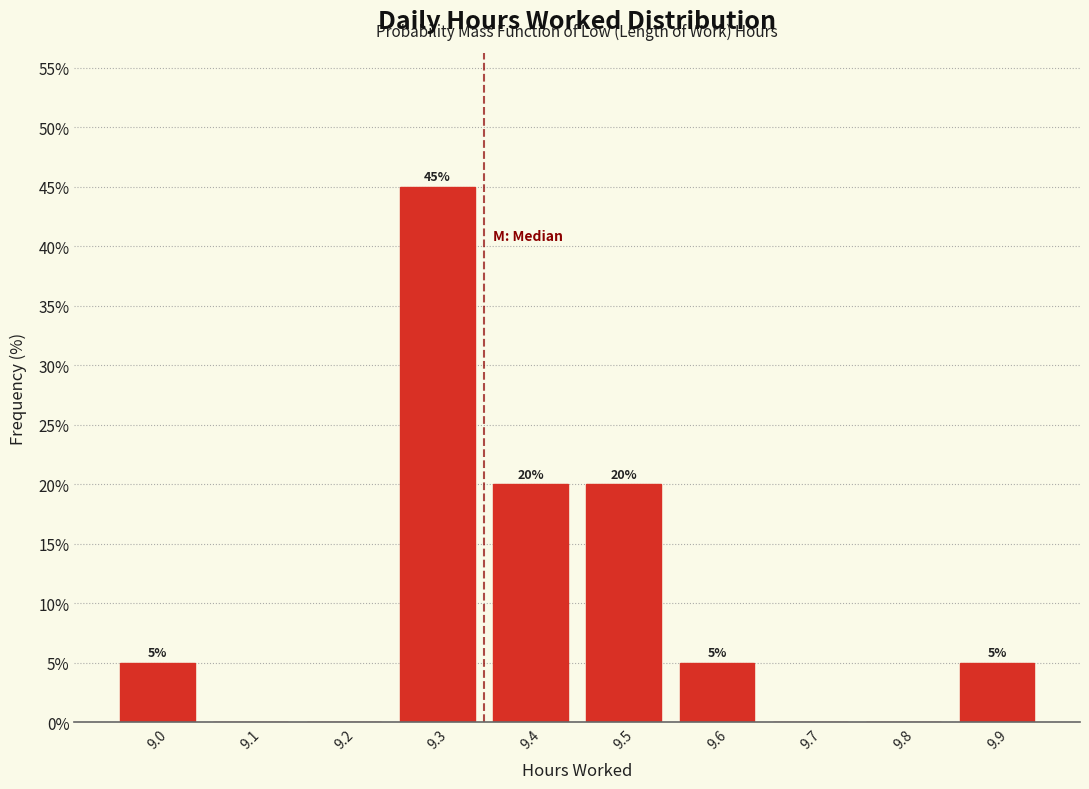

Reading left to right, transcribe all the data shown in this chart.

9.0=5	9.1=0	9.2=0	9.3=45	9.4=20	9.5=20	9.6=5	9.7=0	9.8=0	9.9=5